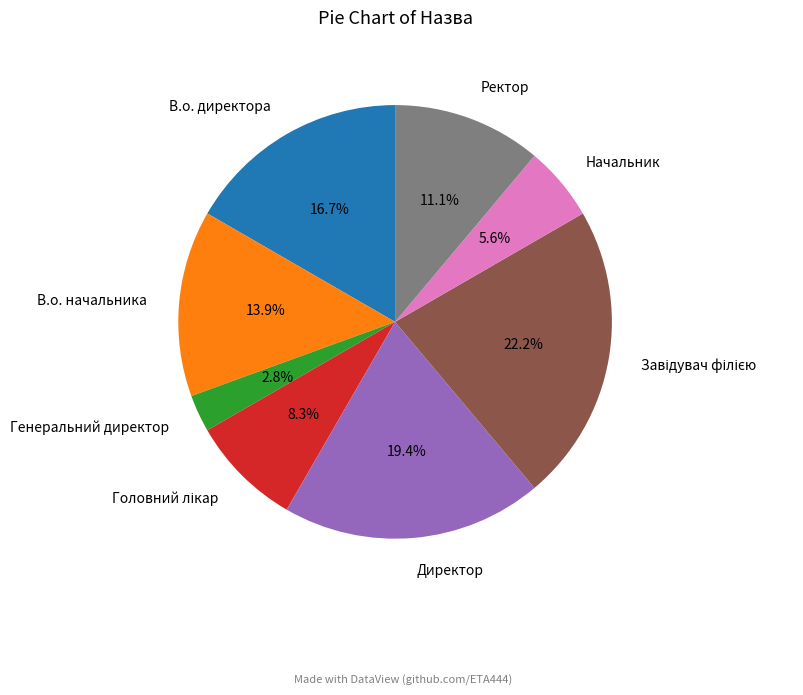

What is the ratio of the value at Начальник to the value at В.о. начальника?

0.4